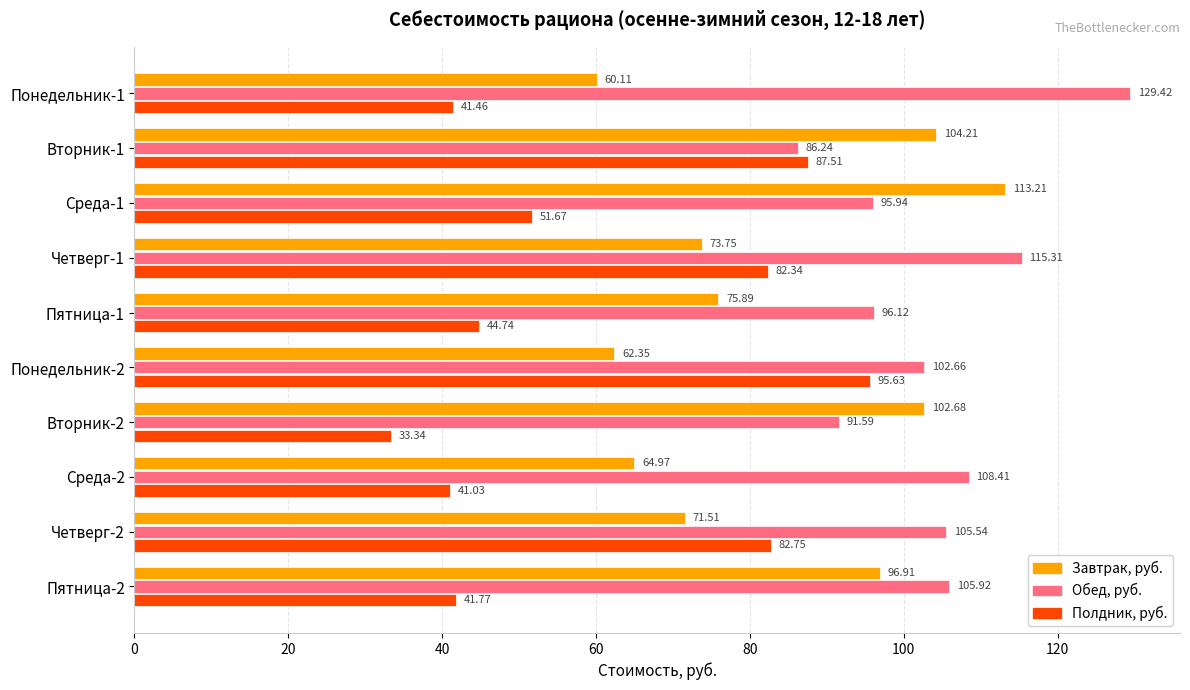

Which series has the widest spread of values?

Полдник, руб.